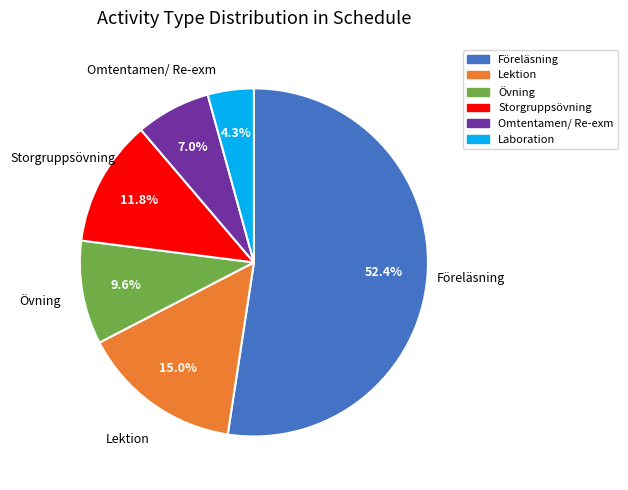

What percentage is the Storgruppsövning slice, to the nearest percent?

12%